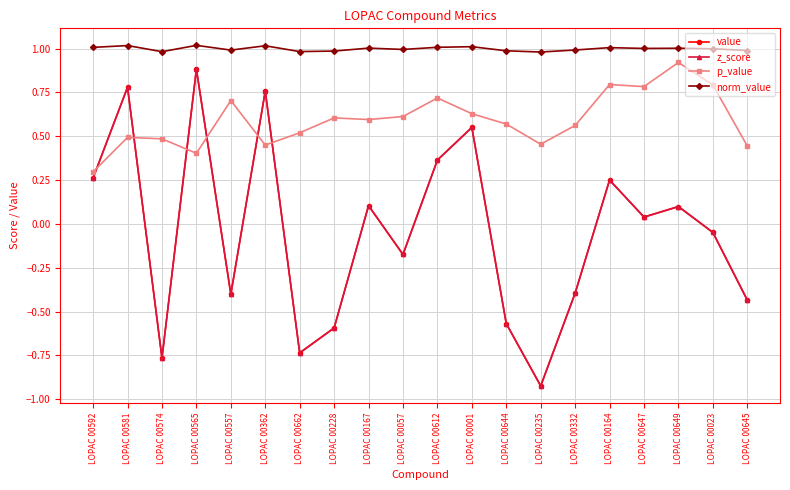

True or false: norm_value and value intersect in this chart.

False